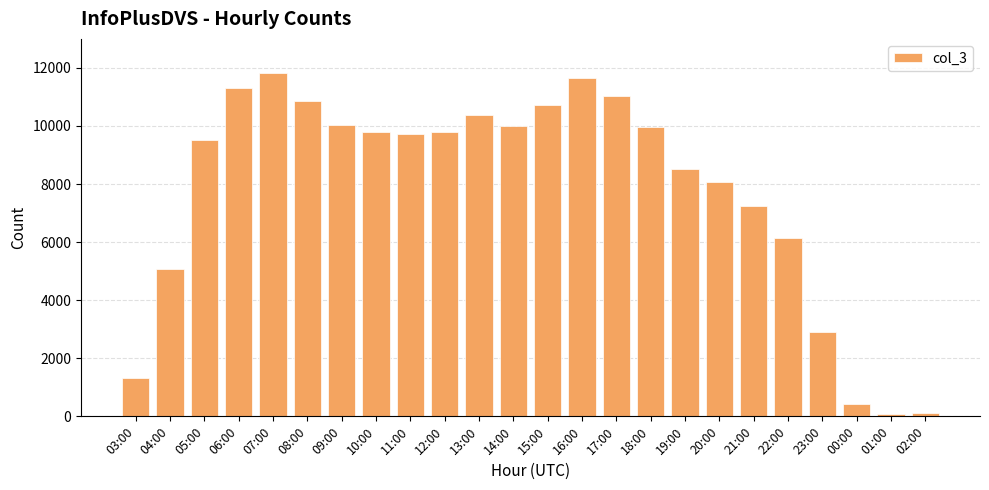

Where is the data nearest to the value 5948?

22:00